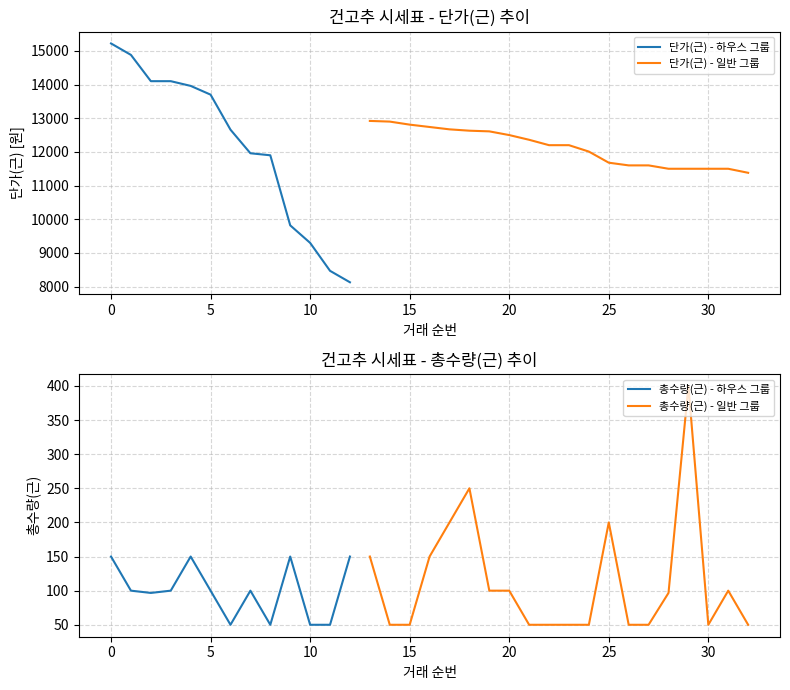

Reading right to left, what are all the values shown in this chart?

총수량(근): 50.0	100.0	50.0	400.0	96.7	50.0	50.0	200.0	50.0	50.0	50.0	50.0	100.0	100.0	250.0	200.0	150.0	50.0	50.0	150.0	150.0	50.0	50.0	150.0	50.0	100.0	50.0	100.0	150.0	100.0	96.7	100.0	150.0
단가(근): 11380.0	11500.0	11500.0	11500.0	11500.0	11600.0	11600.0	11680.0	12010.0	12200.0	12200.0	12360.0	12500.0	12610.0	12630.0	12670.0	12740.0	12810.0	12900.0	12920.0	8130.0	8470.0	9300.0	9820.0	11900.0	11960.0	12660.0	13700.0	13960.0	14100.0	14100.0	14880.0	15220.0